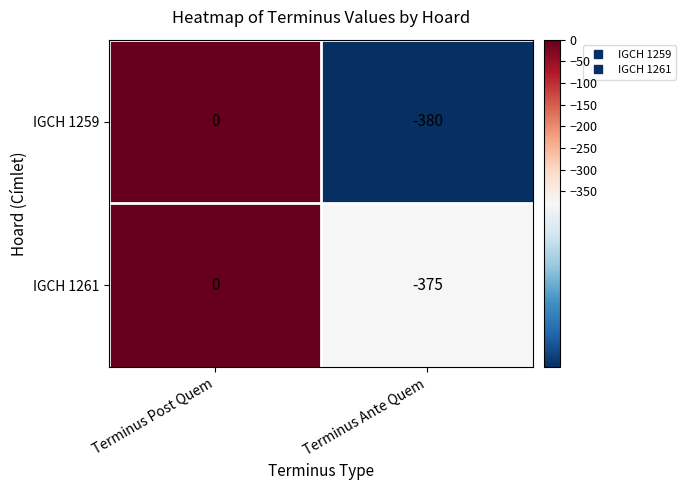

How many categories are shown in the chart?

2